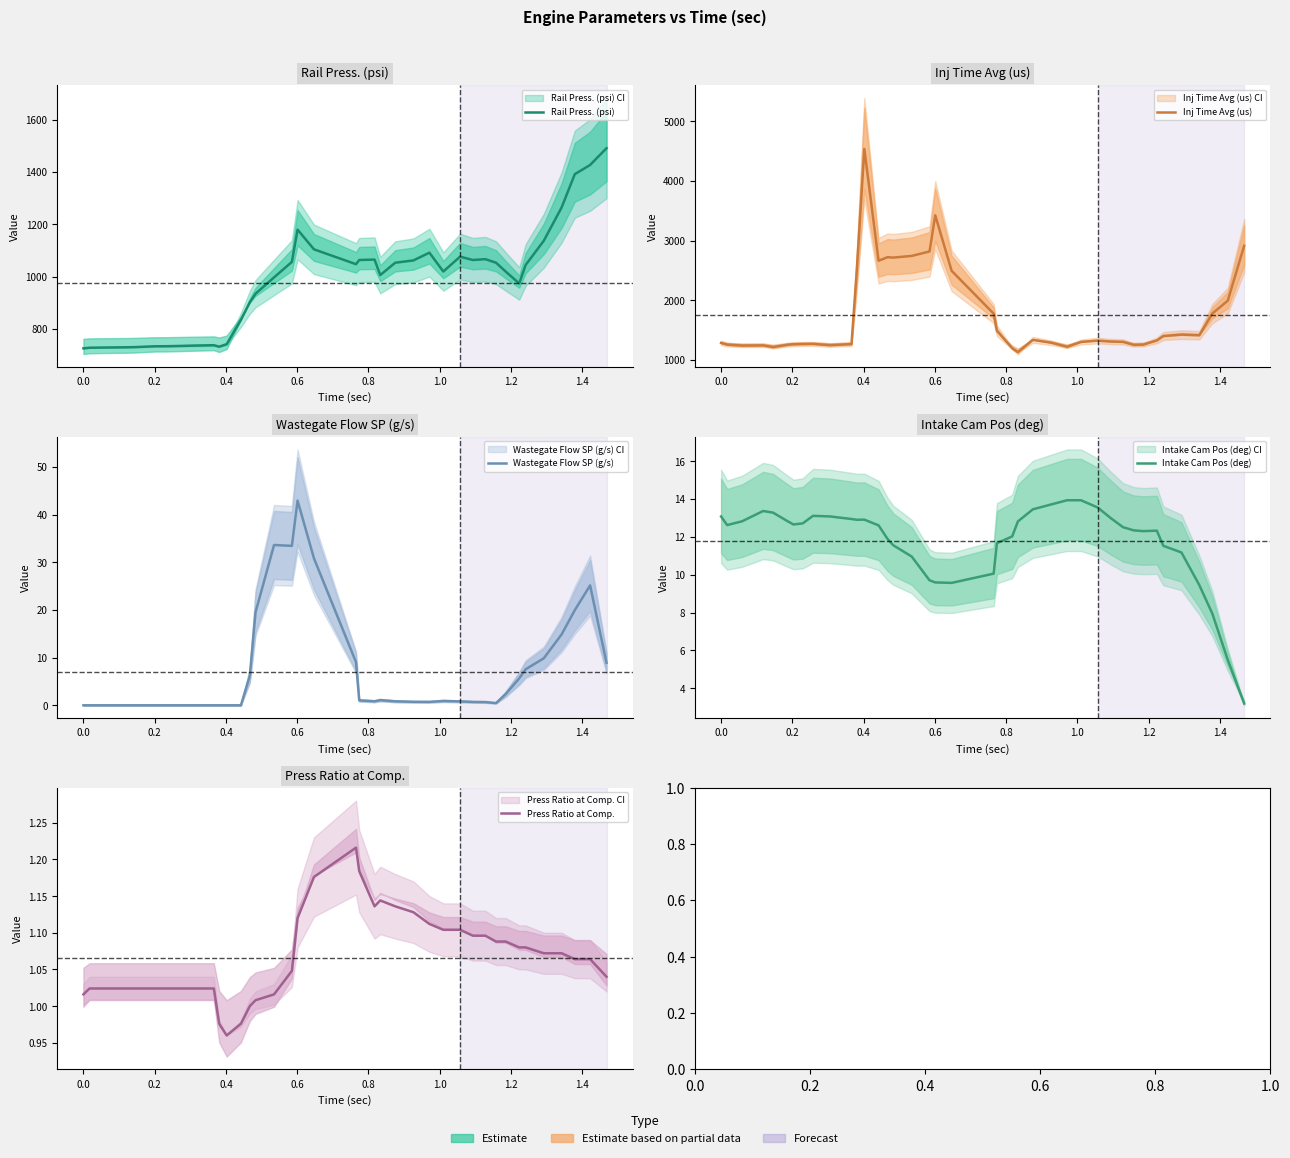

Which series has the widest spread of values?

Inj Time Avg (us)